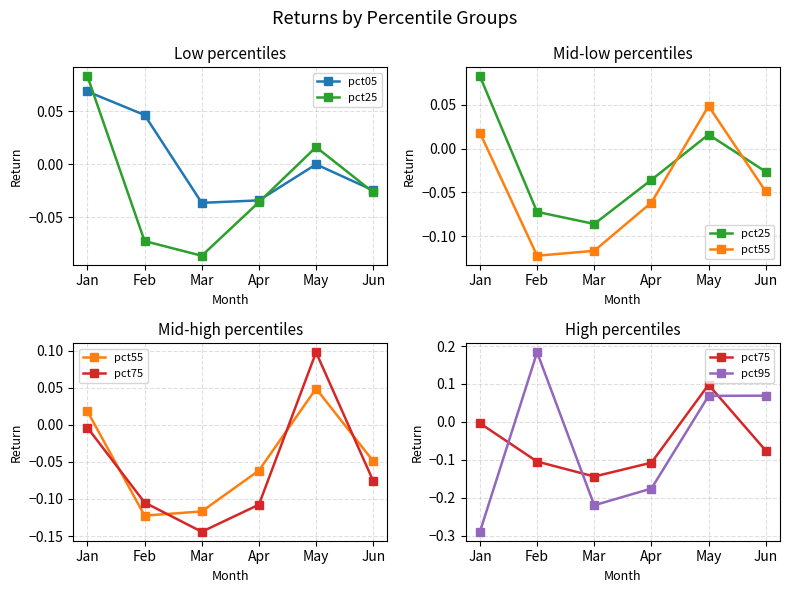

What is the value of the pct55 point at the 4th from the left?

-0.1